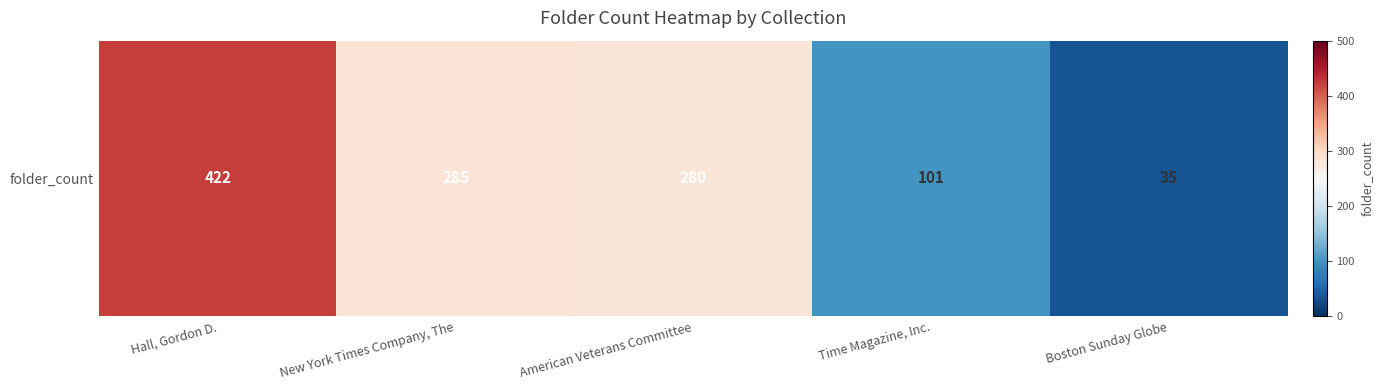

Rank the categories by value from highest to lowest.

Hall, Gordon D., New York Times Company, The, American Veterans Committee, Time Magazine, Inc., Boston Sunday Globe